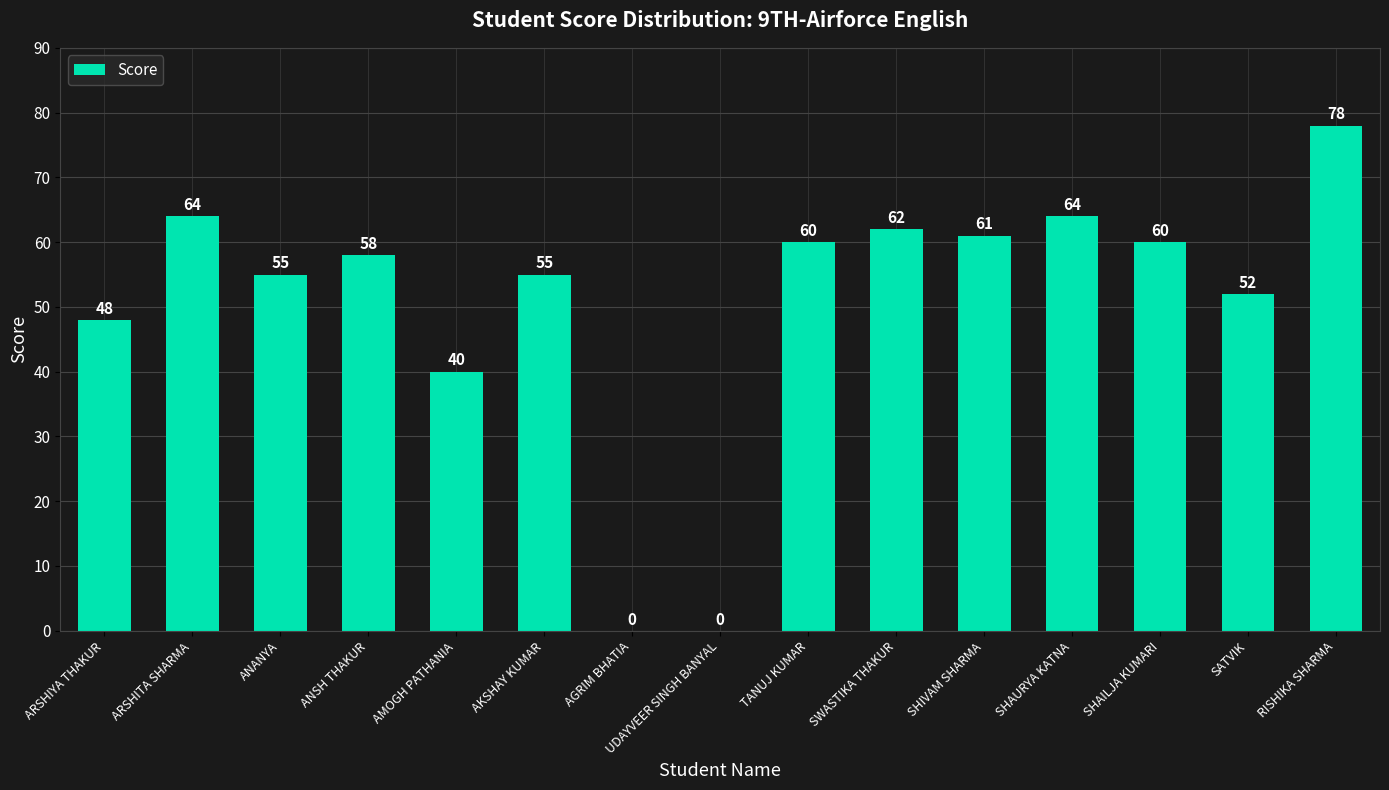

What is the sum of all values?

757